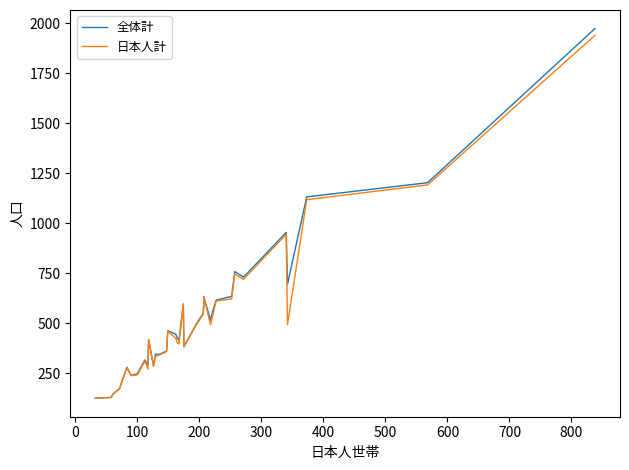

True or false: 全体計 and 日本人計 cross at least once.

False